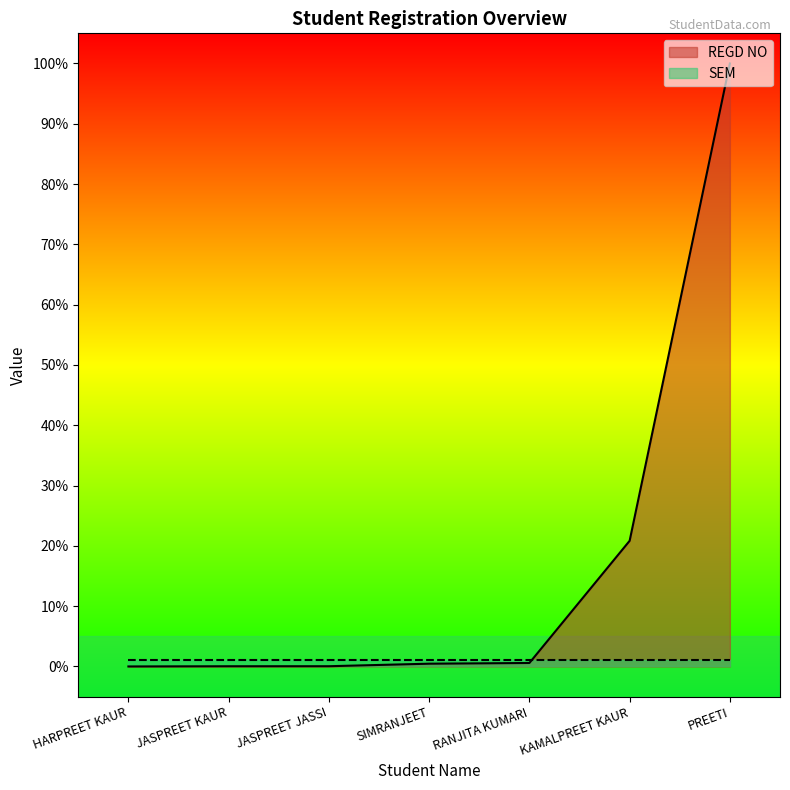

What is the value of the 5th point from the left?

0.6